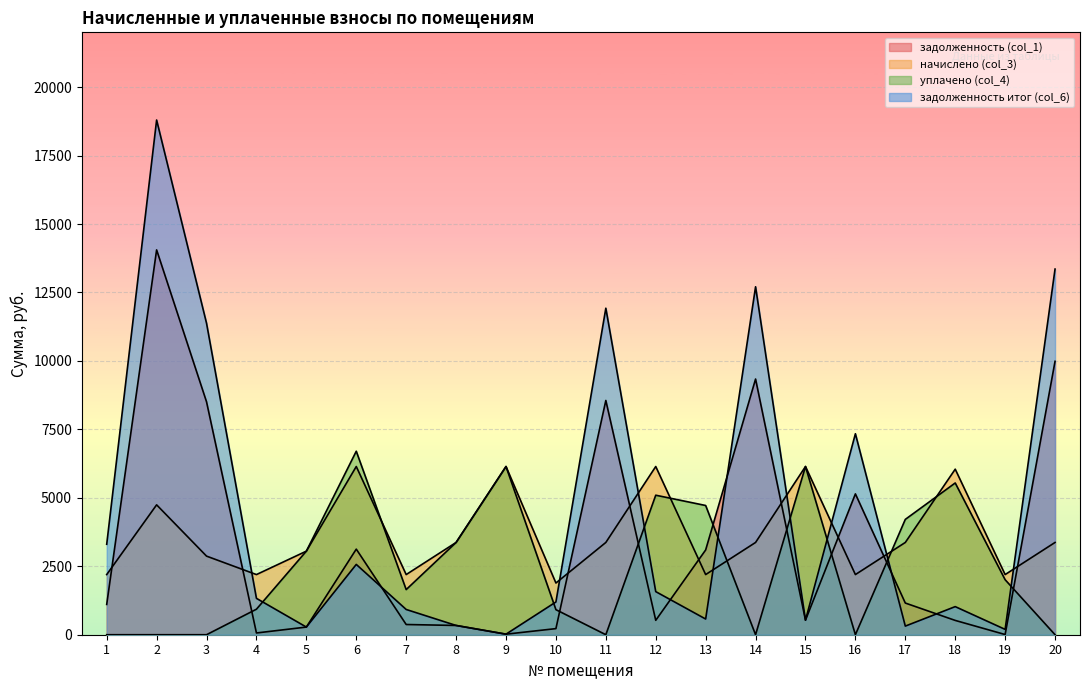

Which series has the largest range (max minus min)?

задолженность итог (col_6)